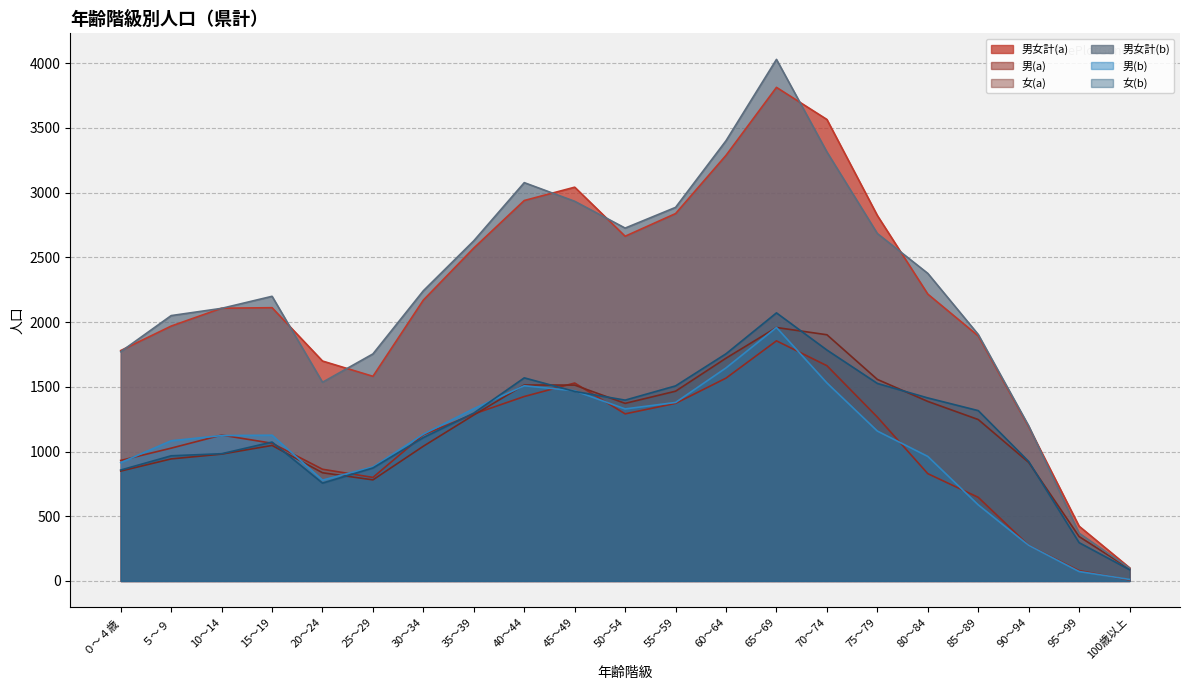

Reading right to left, extract all data points from this chart.

男女計(a): 102	423	1191	1893	2216	2823	3565	3813	3288	2838	2663	3042	2939	2572	2170	1581	1699	2111	2107	1969	1780
男(a): 8	80	275	646	829	1266	1663	1855	1567	1372	1291	1529	1425	1290	1129	800	863	1064	1127	1026	931
女(a): 94	343	916	1247	1387	1557	1902	1958	1721	1466	1372	1513	1514	1282	1041	781	836	1047	980	943	849
男女計(b): 99	369	1198	1904	2376	2684	3314	4029	3401	2886	2726	2933	3077	2628	2242	1754	1535	2199	2106	2050	1771
男(b): 12	73	275	588	962	1158	1530	1958	1646	1379	1329	1469	1508	1331	1134	881	779	1126	1123	1083	914
女(b): 87	296	923	1316	1414	1526	1784	2071	1755	1507	1397	1464	1569	1297	1108	873	756	1073	983	967	857